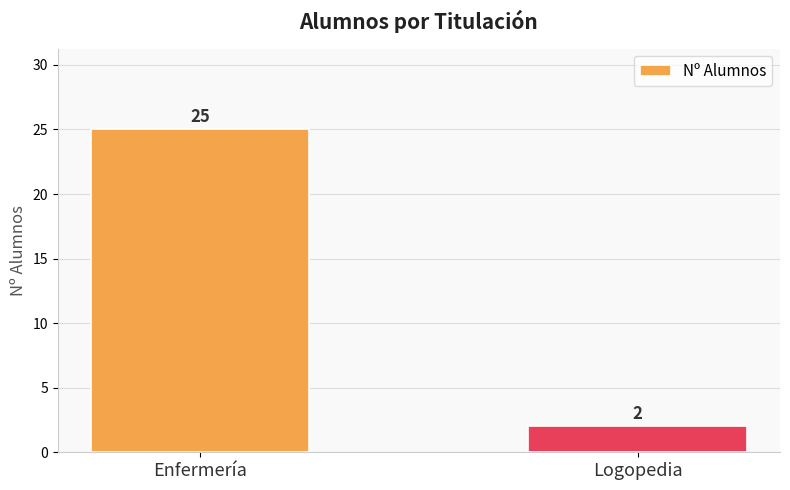

What is the difference between the maximum and minimum values?

23